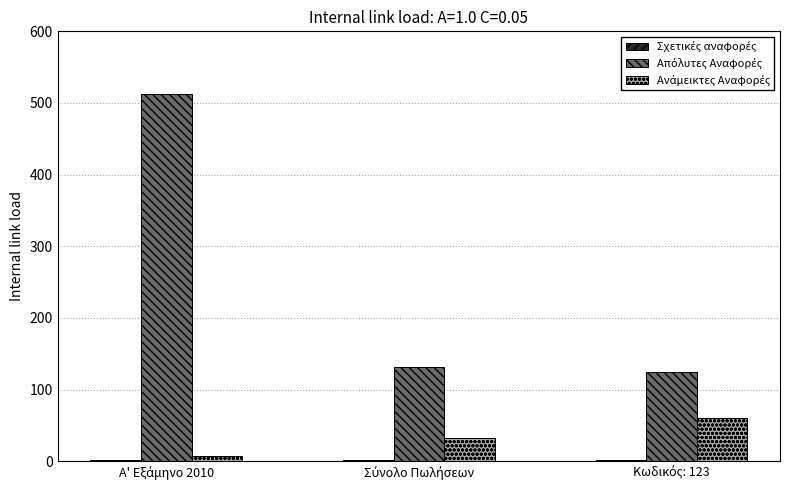

Are the bars horizontal?

No